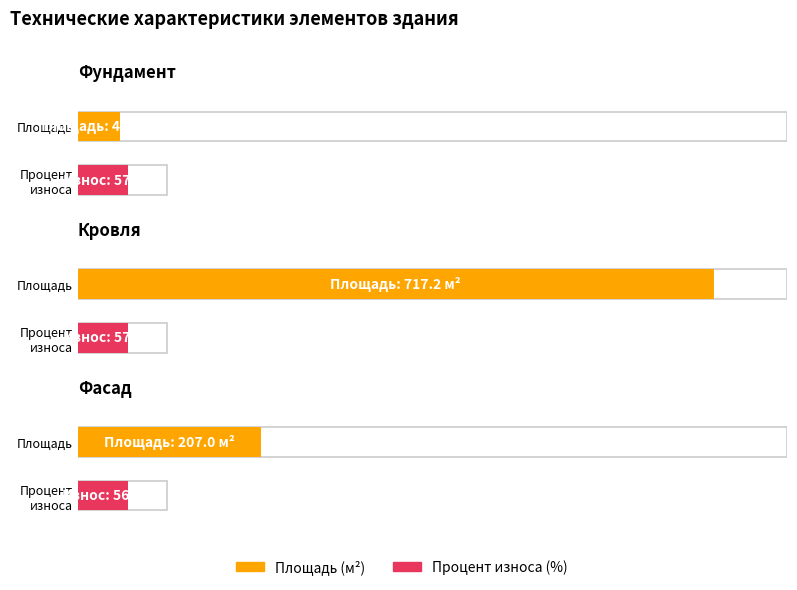

Reading left to right, what are all the values shown in this chart?

Площадь: 47.1	717.2	207.0
Процент износа: 57.0	57.0	56.0